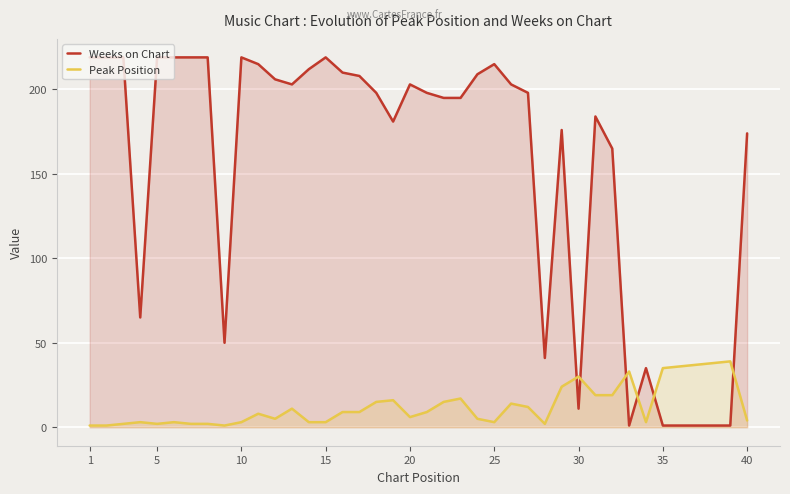

Which series has the widest spread of values?

Weeks on Chart